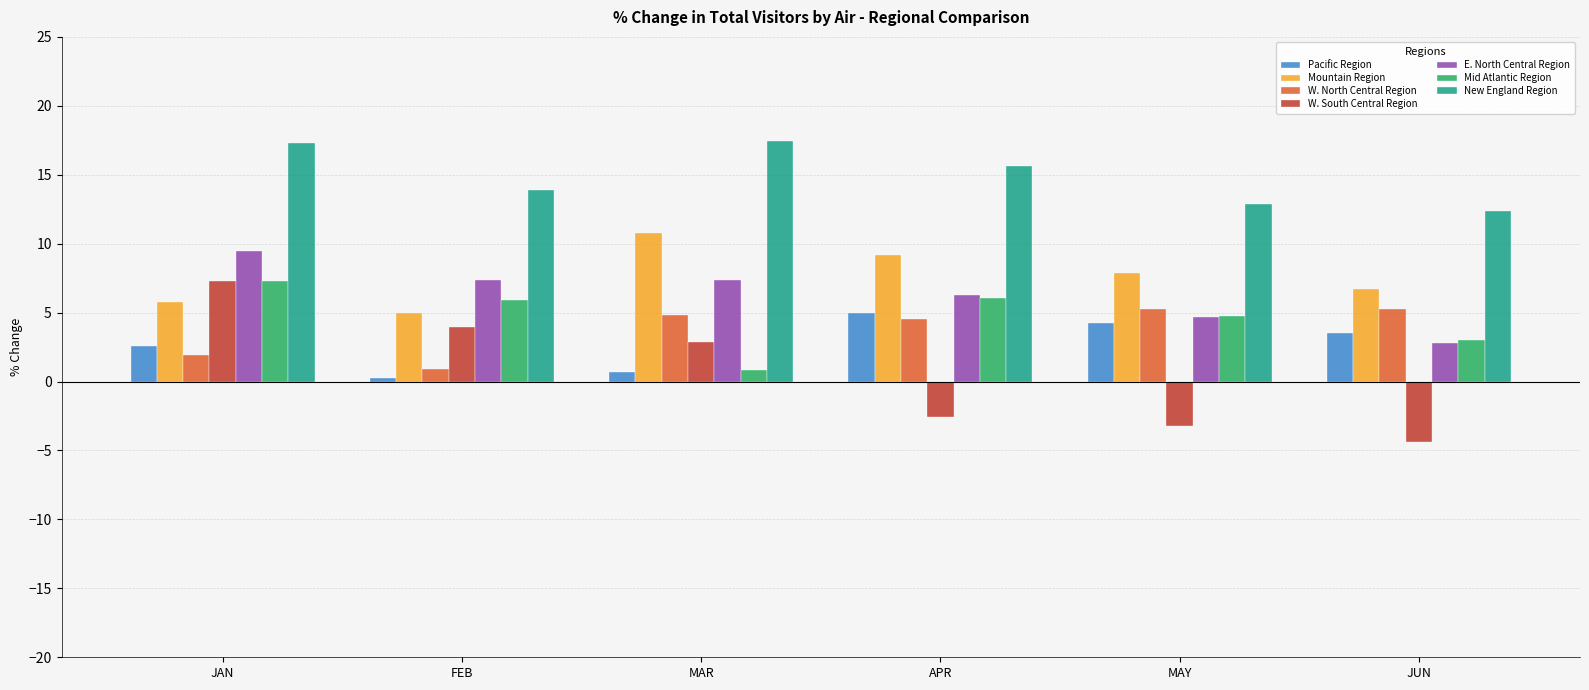

Read the Mountain Region value at JUN.

6.7